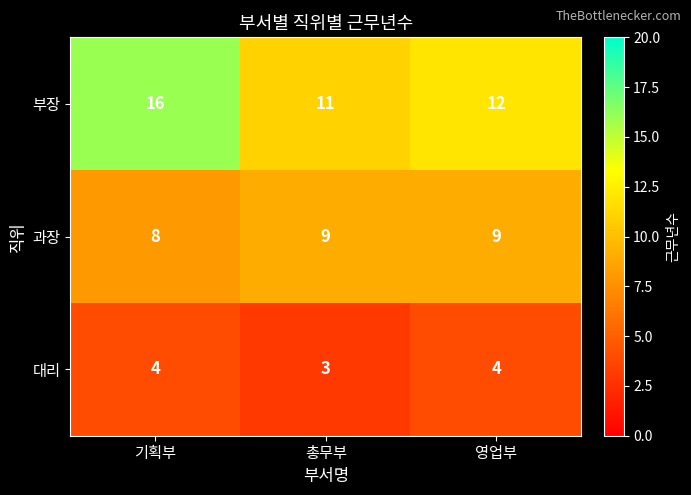

How many 부장 values are between 11 and 16?

3